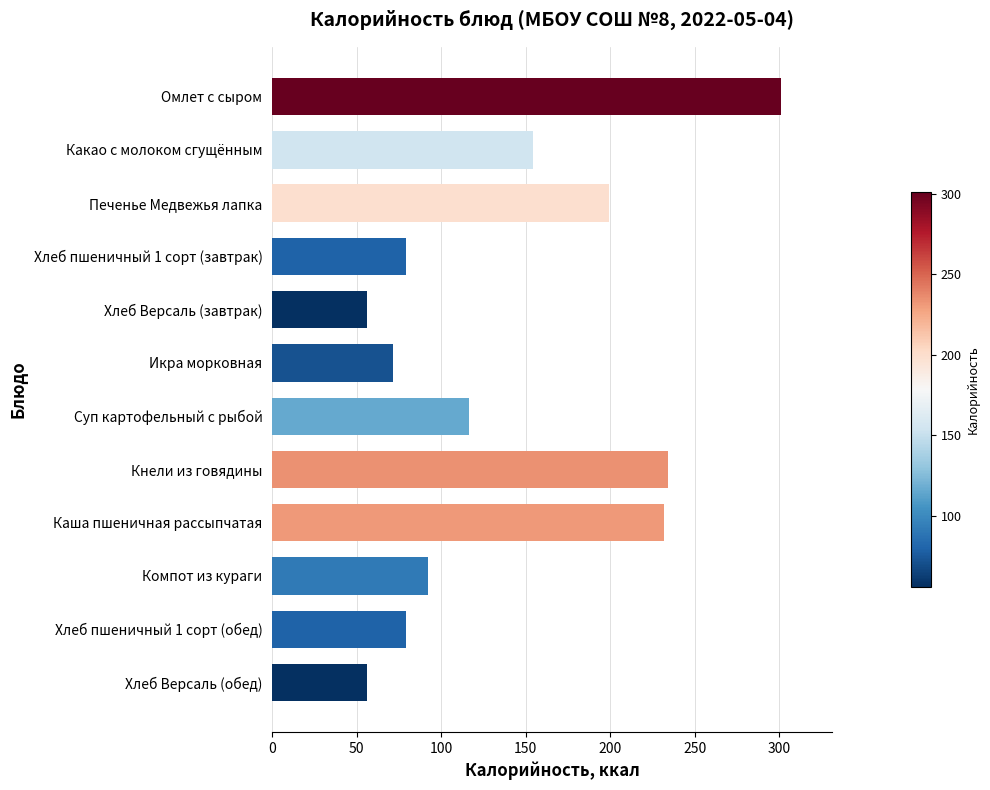

Reading top to bottom, transcribe all the data shown in this chart.

Омлет с сыром=301.0	Какао с молоком сгущённым=154.2	Печенье Медвежья лапка=199.5	Хлеб пшеничный 1 сорт (завтрак)=79.2	Хлеб Версаль (завтрак)=56.0	Икра морковная=71.8	Суп картофельный с рыбой=116.2	Кнели из говядины=234.2	Каша пшеничная рассыпчатая=231.8	Компот из кураги=92.0	Хлеб пшеничный 1 сорт (обед)=79.2	Хлеб Версаль (обед)=56.0